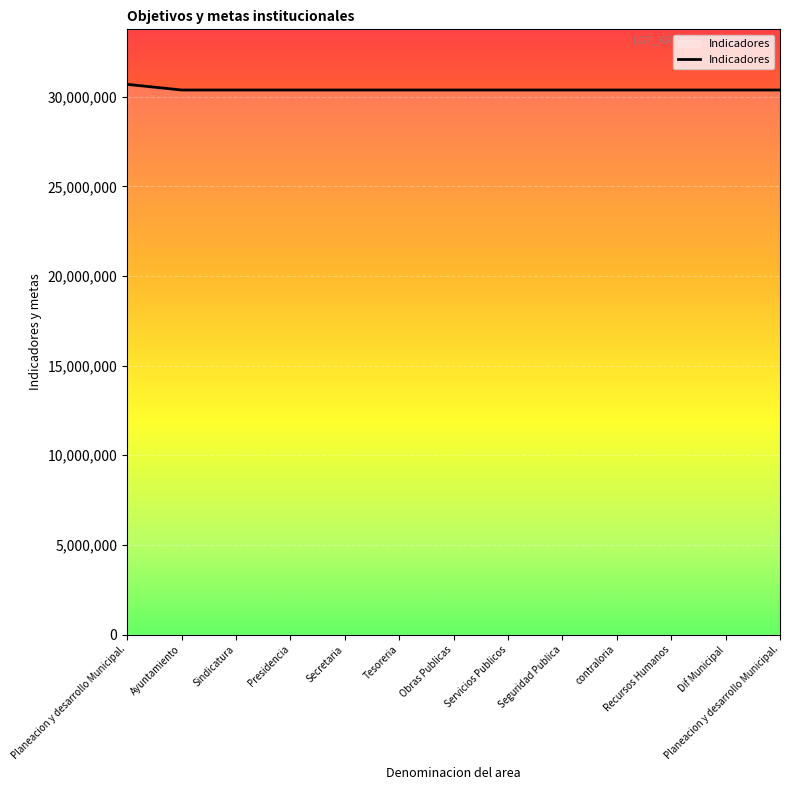

Reading right to left, list all the values displayed in this chart.

30378662	30378663	30378664	30378665	30378666	30378667	30378668	30378669	30378670	30378671	30378672	30378673	30694250